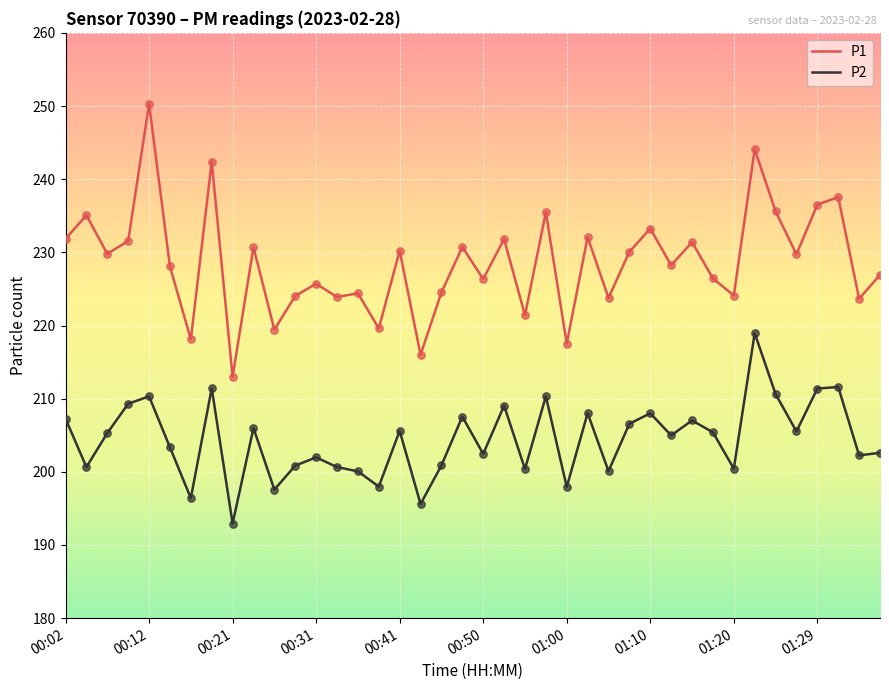

Which series has the widest spread of values?

P1